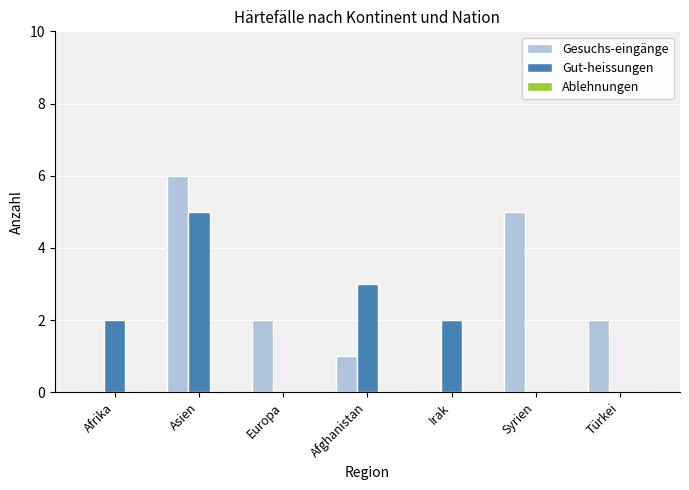

Is it true that Gesuchs-eingänge equals 3 at Europa?

False